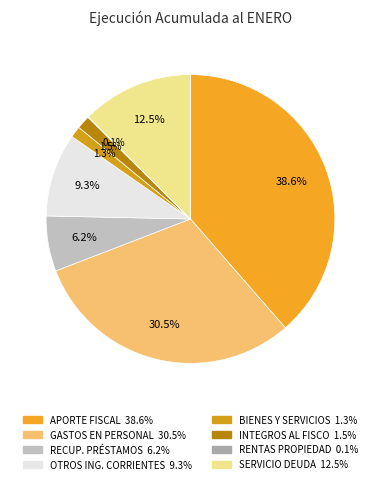

Does any single category account for the majority?

No